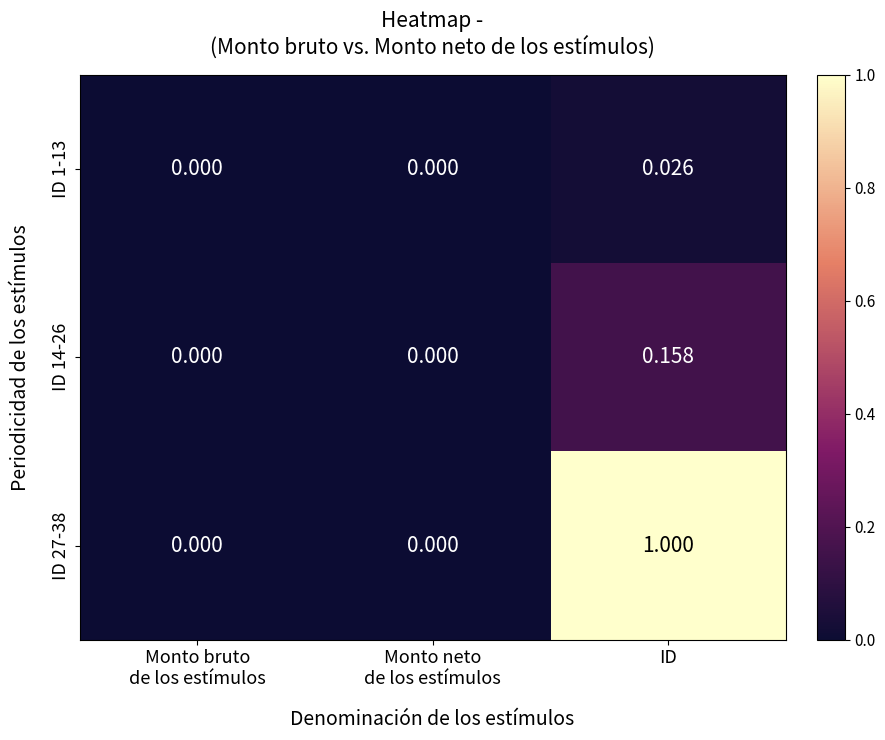

At which category does the chart reach its peak across all series?

ID